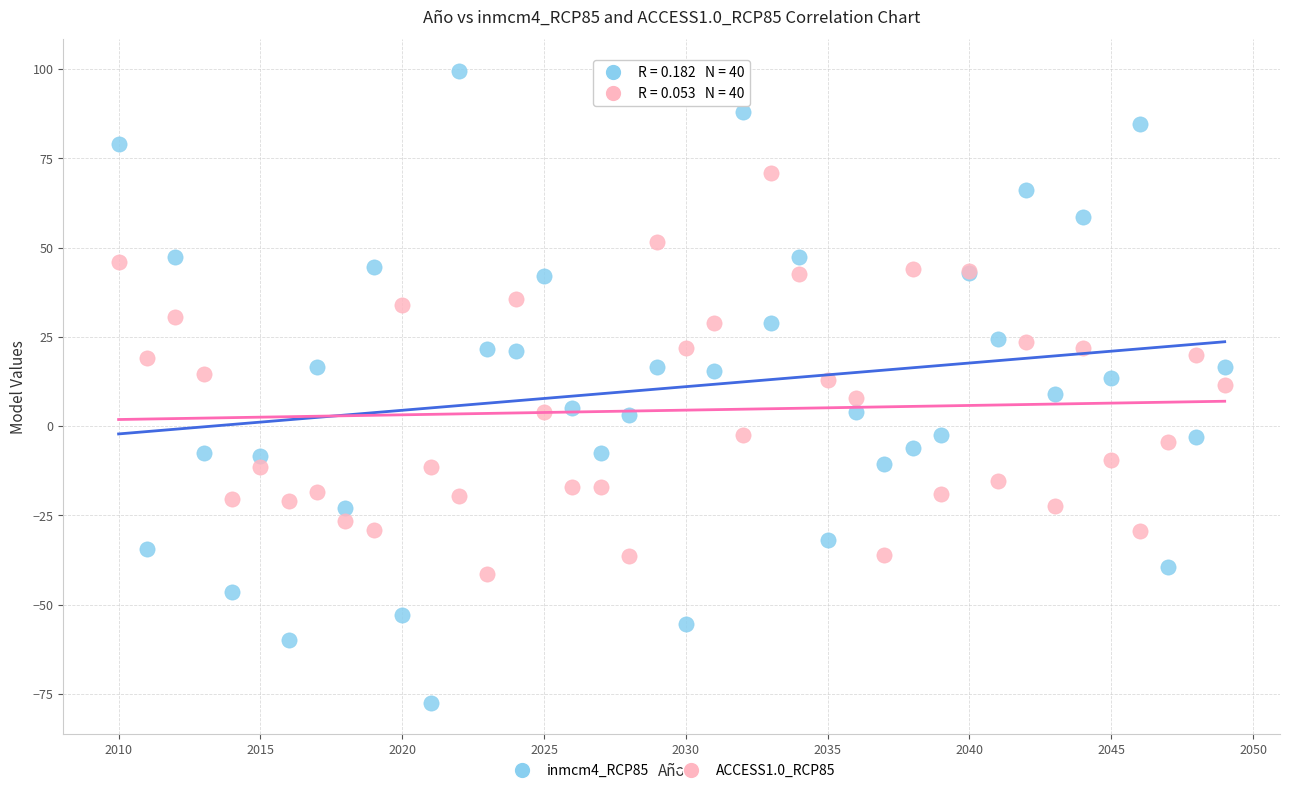

What is the X range (max minus min) for the scatter plot?

39.0